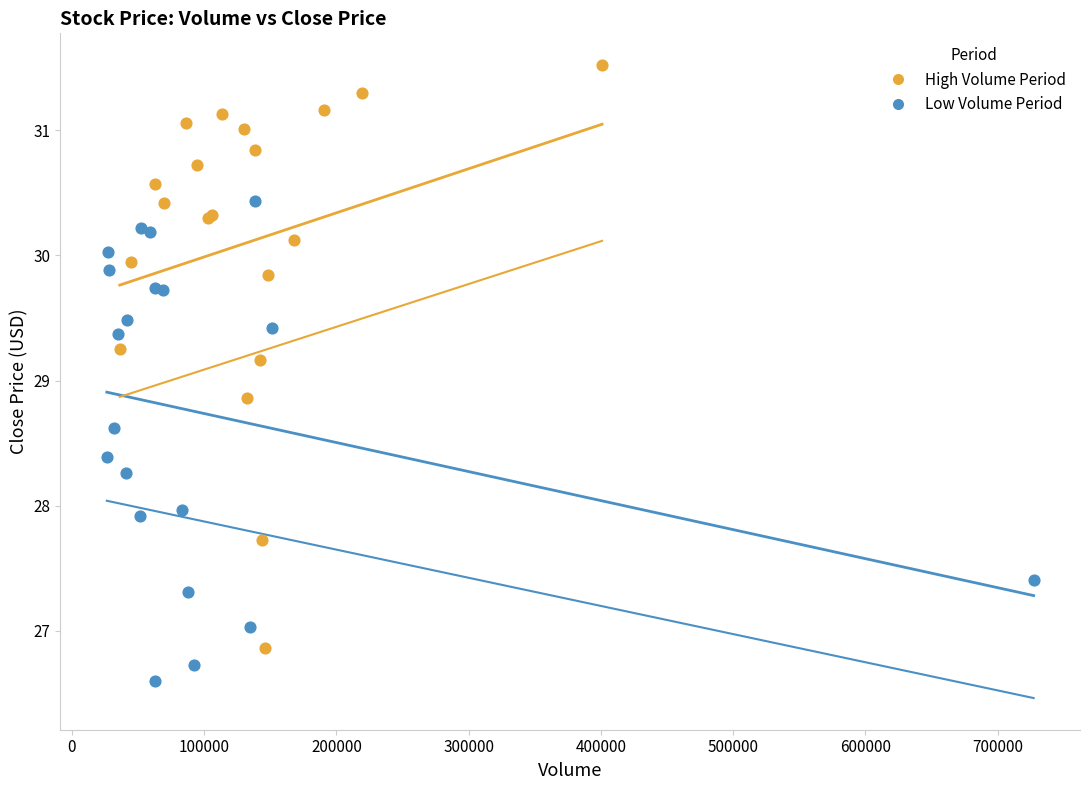

Which series reaches the minimum Y coordinate?

Low Volume Period